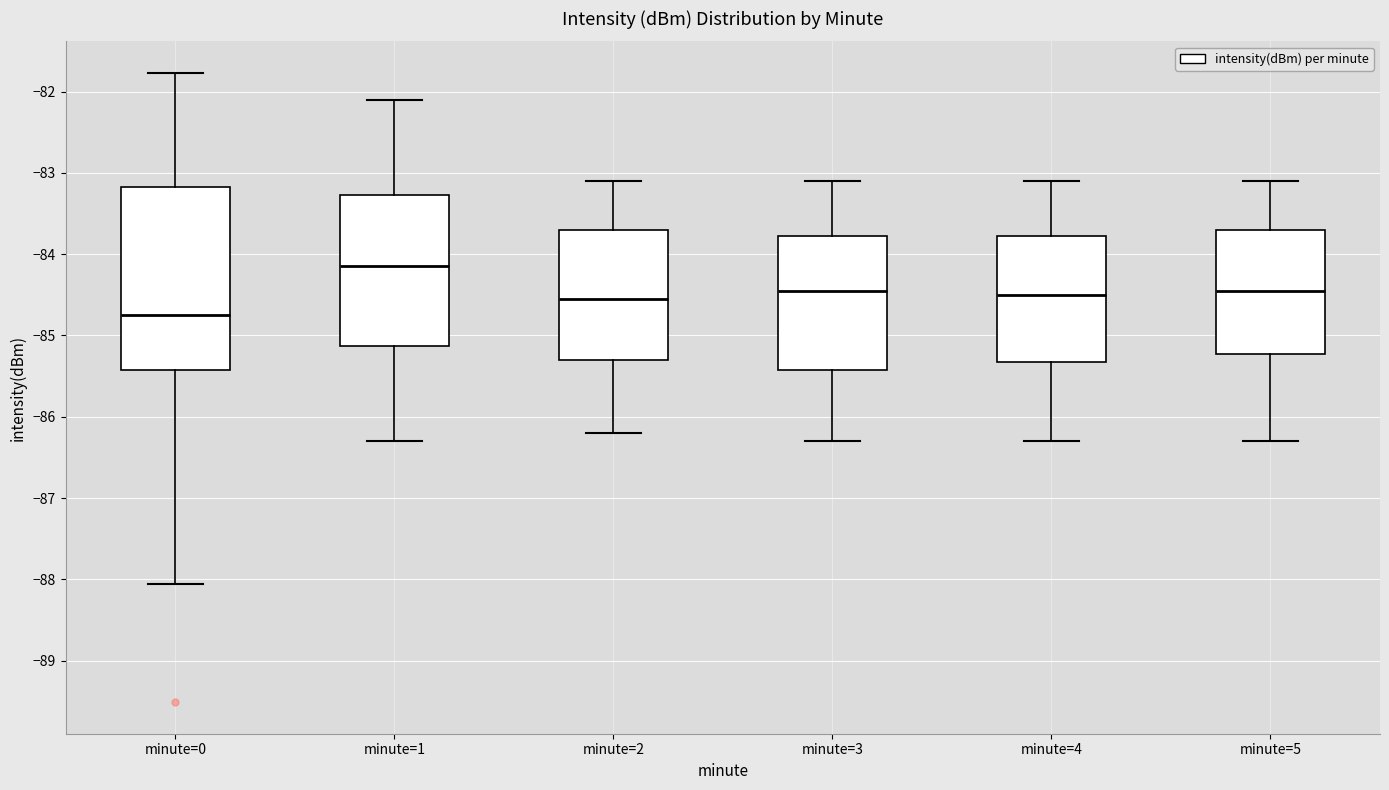

Which box has the lowest median line?

minute=0